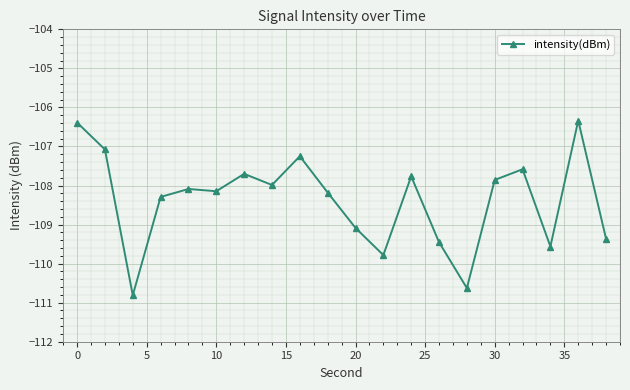

What is the difference between the maximum and minimum values?

4.5